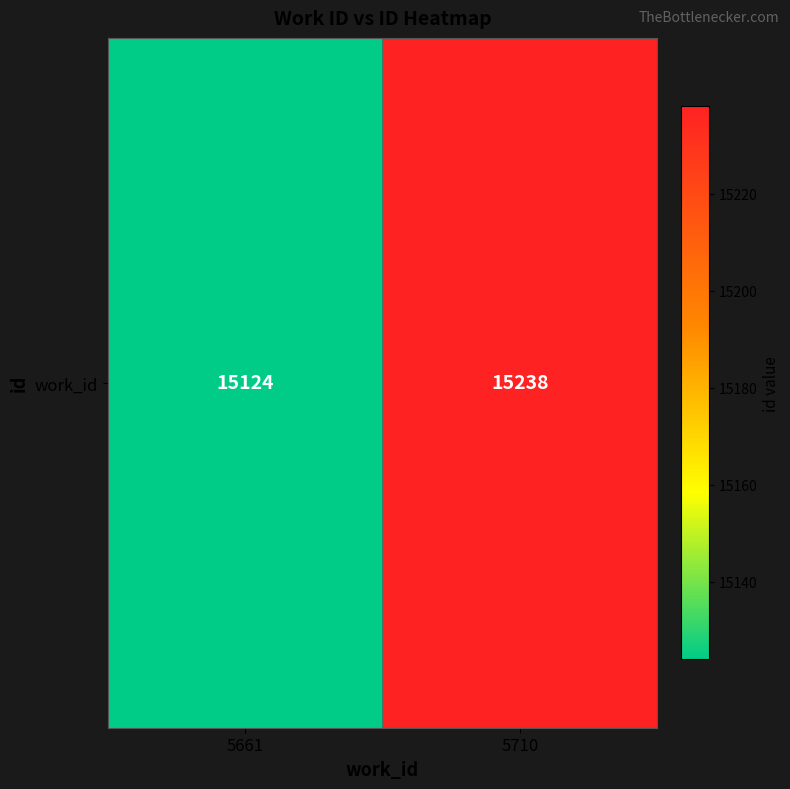

The chart shows a value of 15238 at 5710. True or false?

True